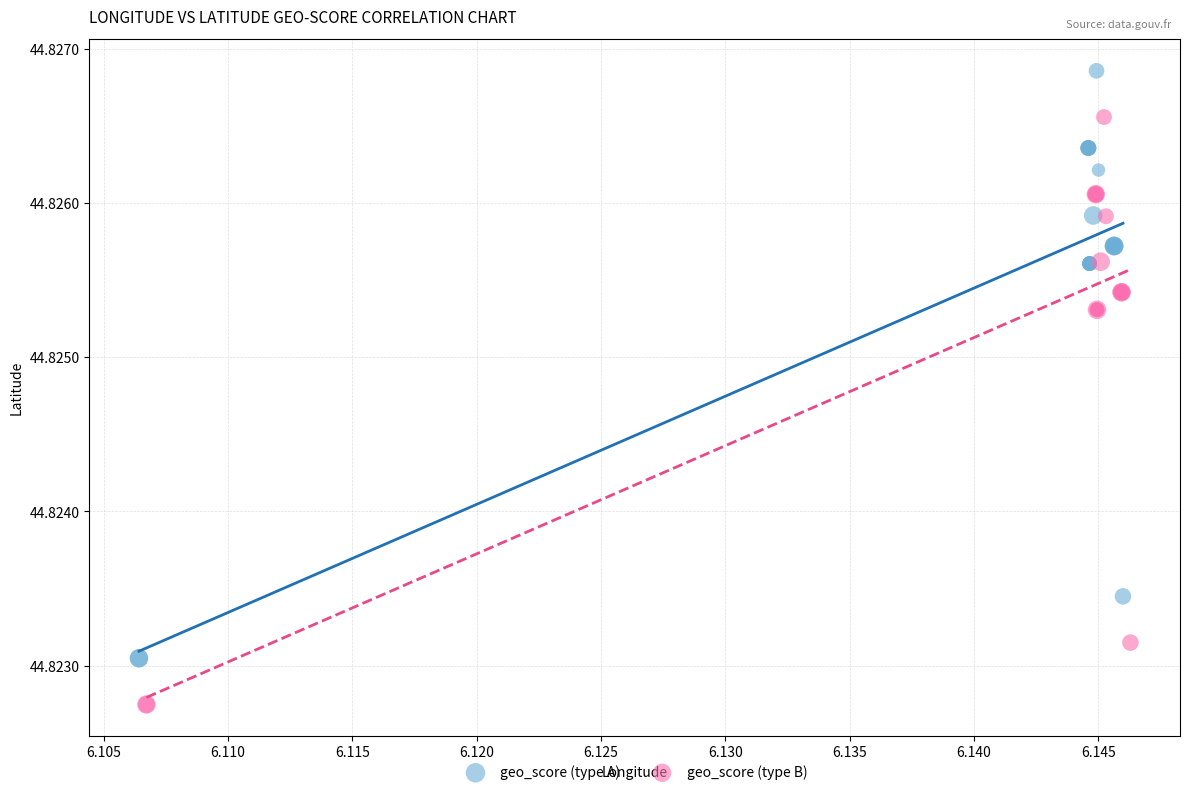

What are all the series names shown in the legend?

geo_score (type A), geo_score (type B)